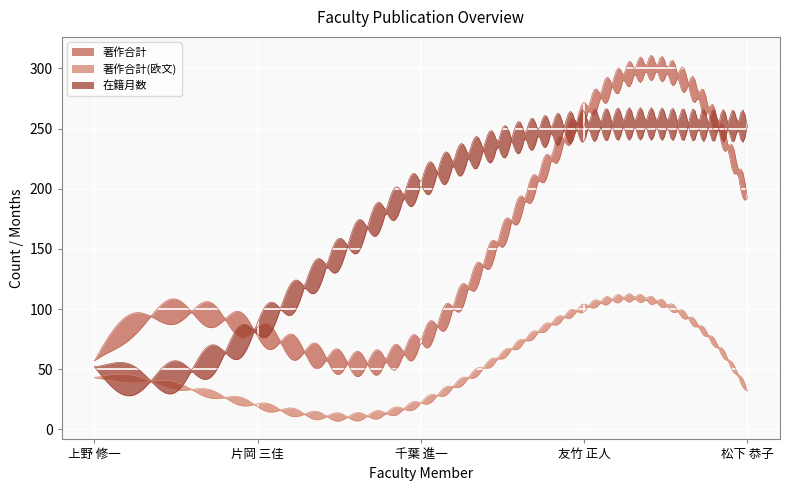

Reading right to left, list all the values displayed in this chart.

著作合計: 192	262	73	81	57
著作合計(欧文): 32	101	22	20	43
在籍月数: 252	252	204	84	52